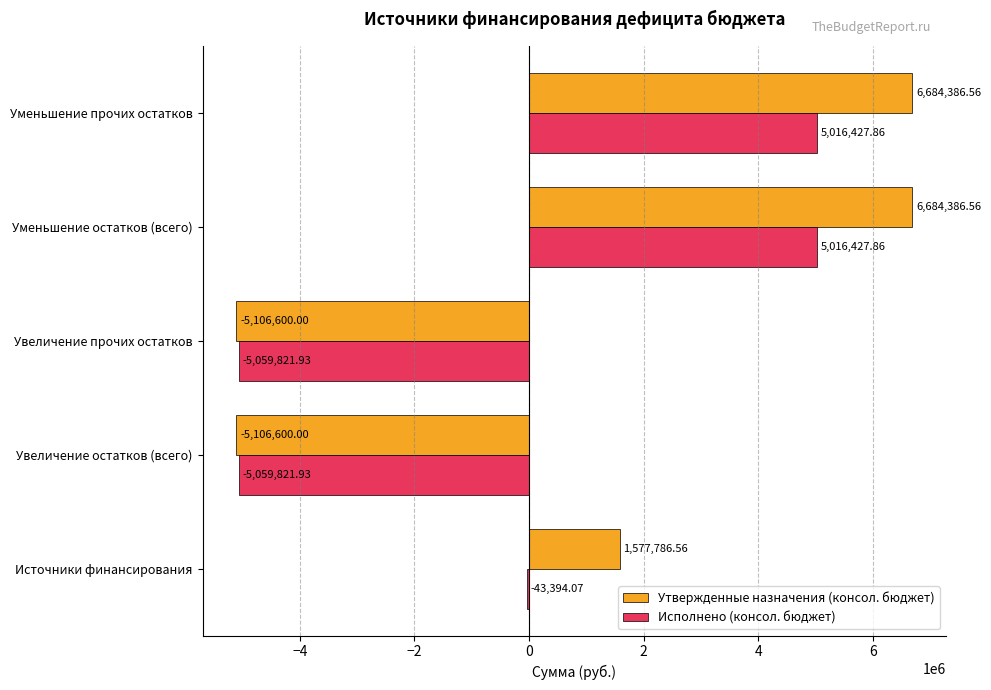

Count the number of categories in the chart.

5